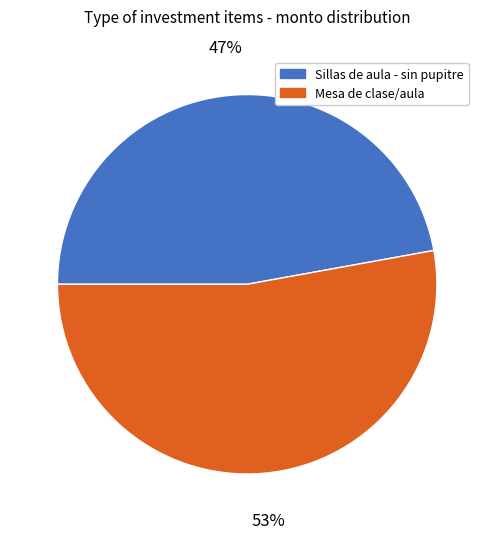

What percentage is the Sillas de aula - sin pupitre slice, to the nearest percent?

47%